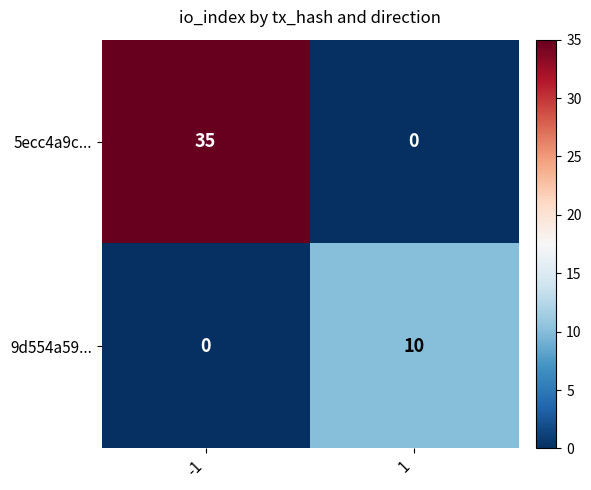

Is it true that 9d554a59... equals 0 at -1?

True